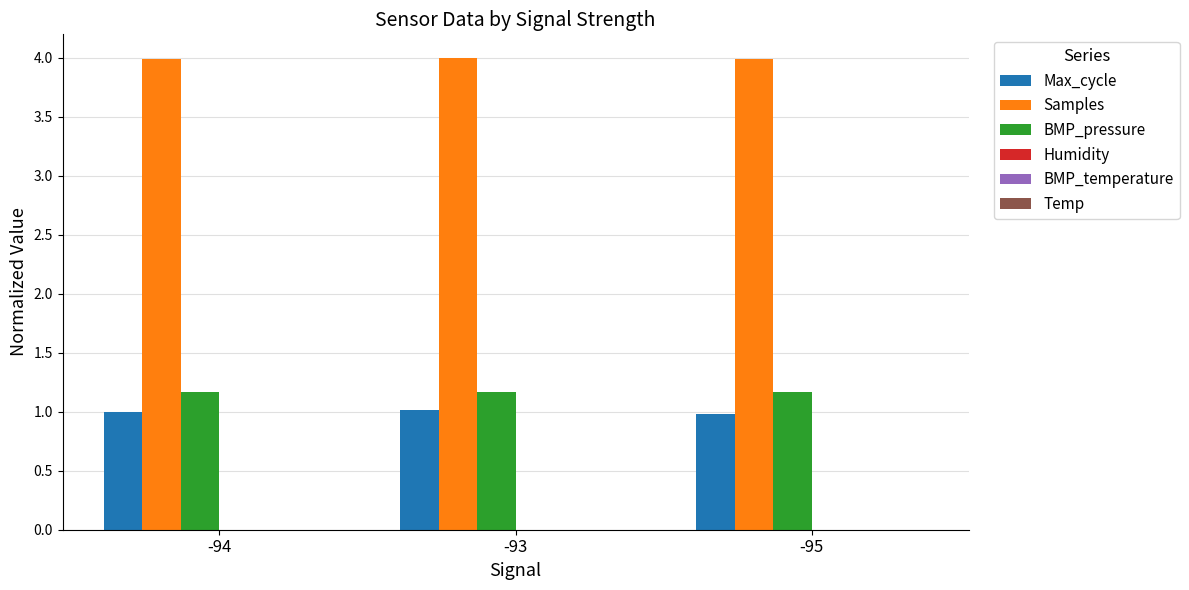

True or false: Samples has a value of 4.0 at -94.

True